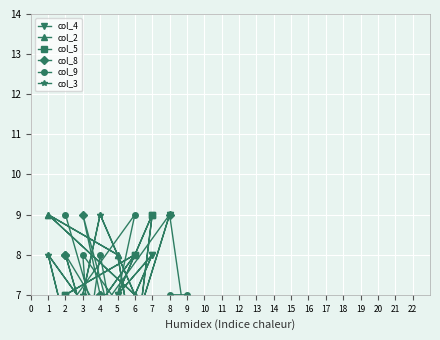

What is the lowest value of the col_5 series?

1